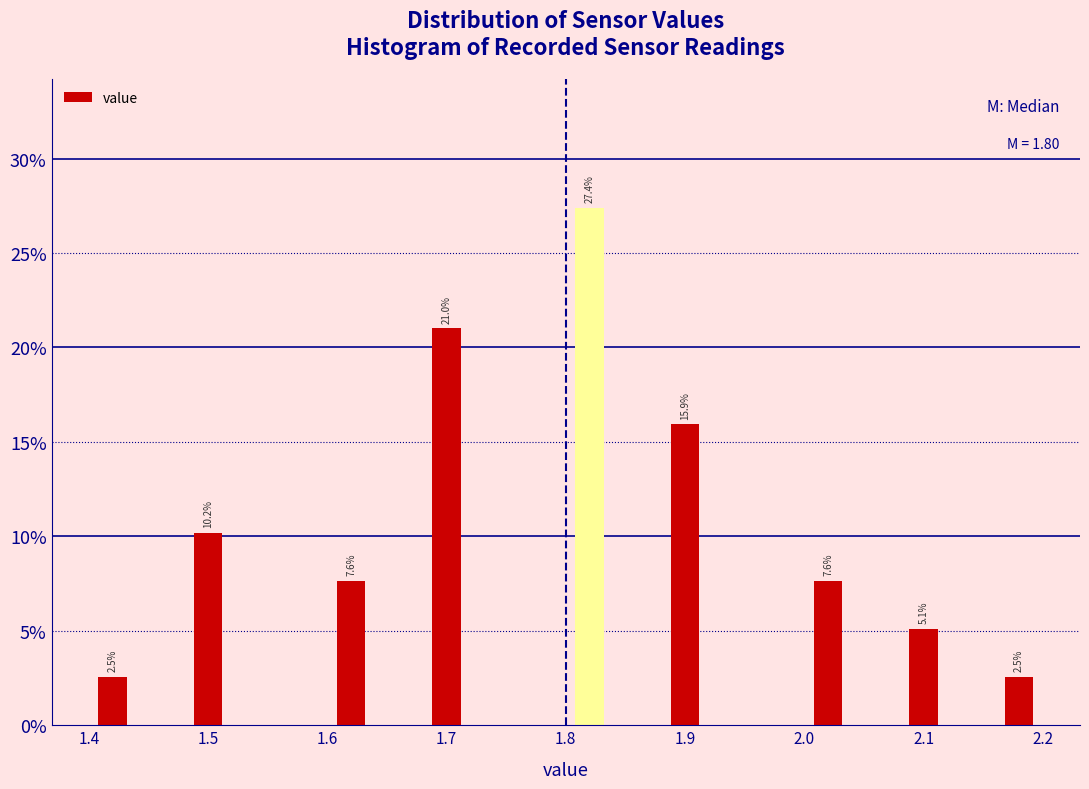

Over which range of the x-axis is the bar tallest?

1.80 to 1.84